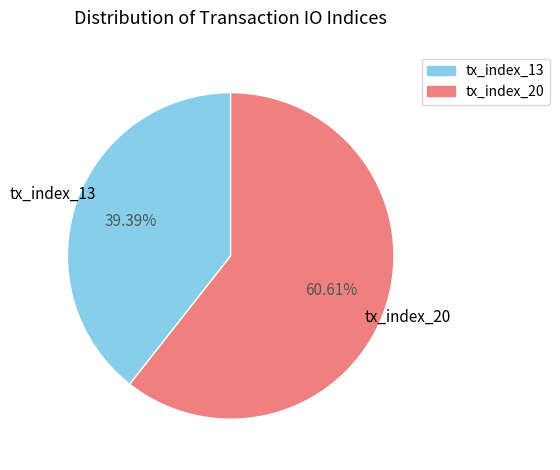

To the nearest percent, what is the average slice percentage?

50%